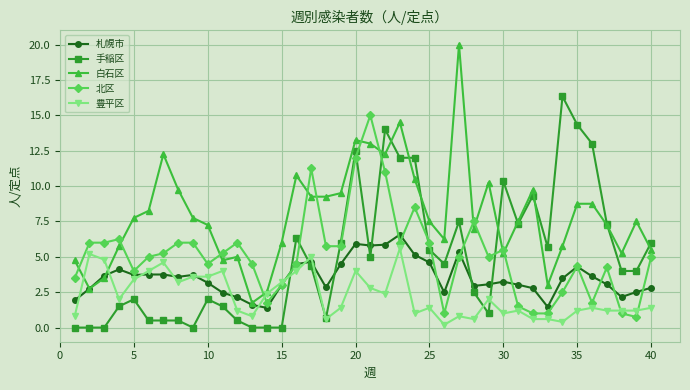

Which series has the largest total across all categories?

白石区